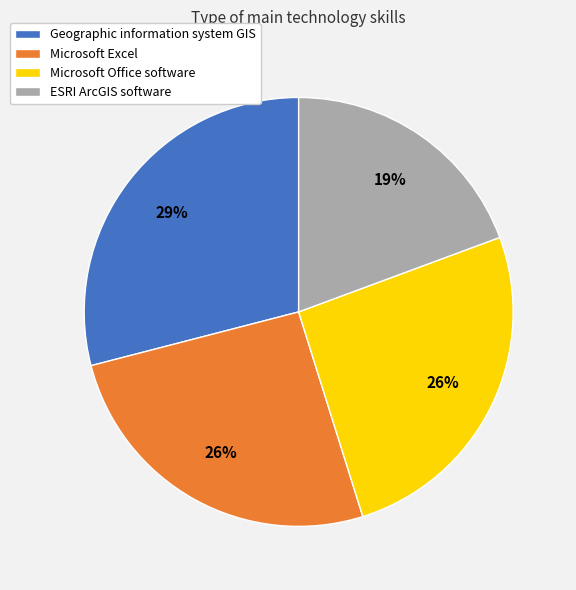

The Geographic information system GIS slice represents 19% of the pie. True or false?

False